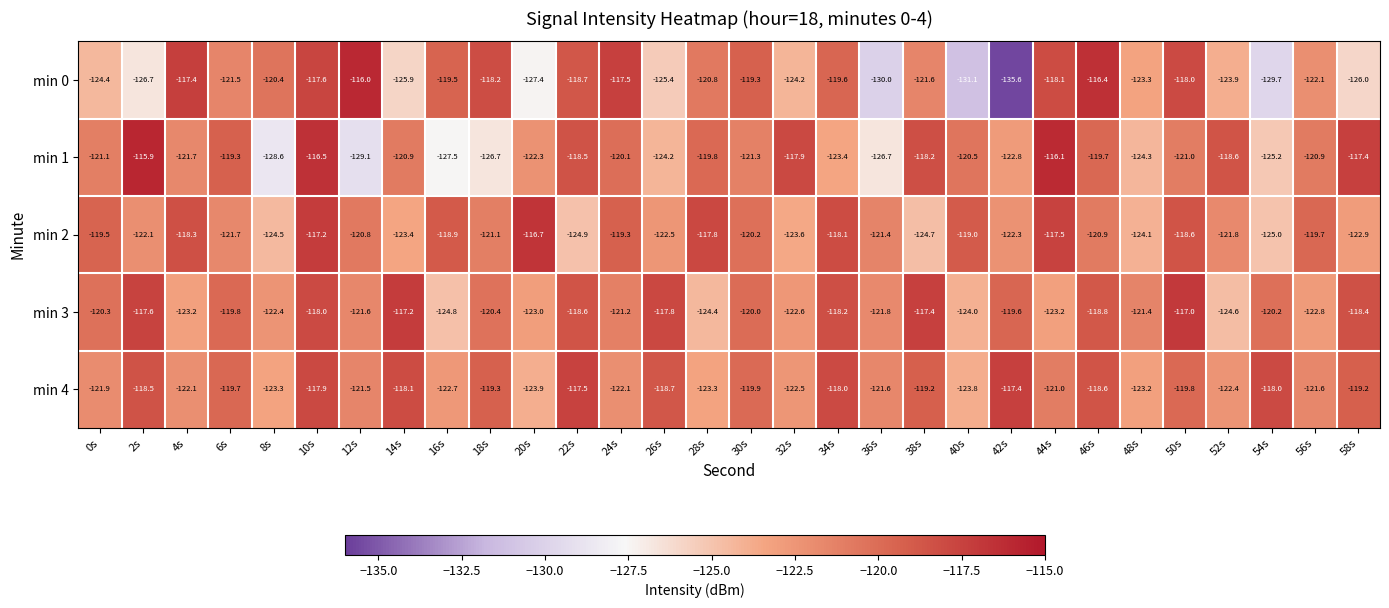

Which category has the lowest value in the min 0 series?

42s